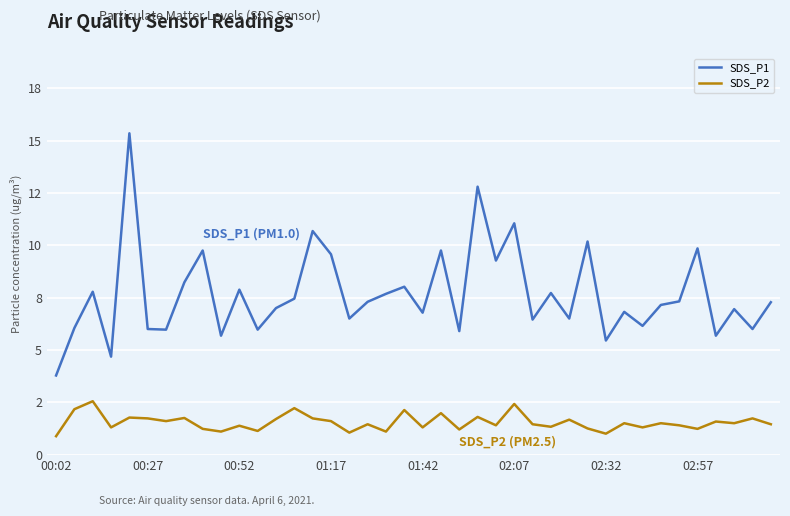

At which category does the chart reach its minimum across all series?

00:02